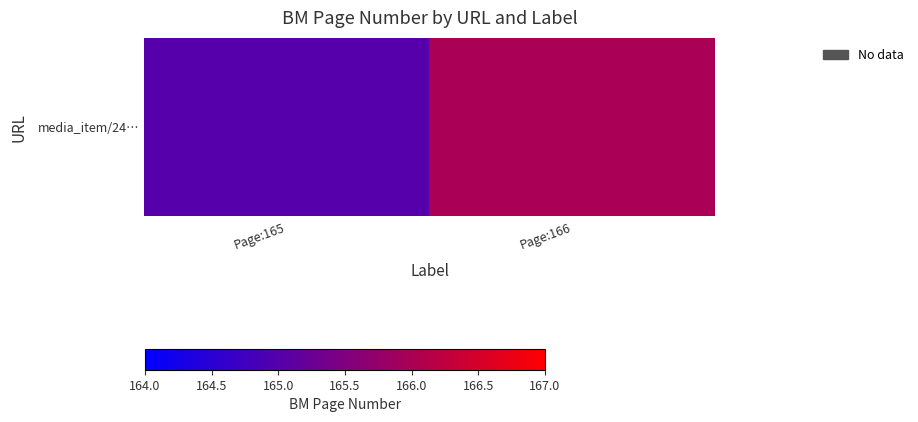

What is the difference between the maximum and minimum values?

1